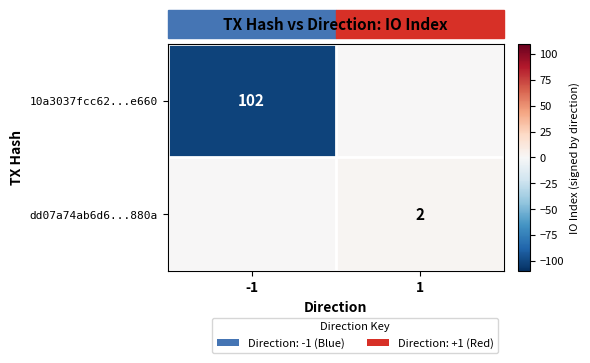

True or false: dd07a74ab6d6...880a has a value of 2 at 1.

True